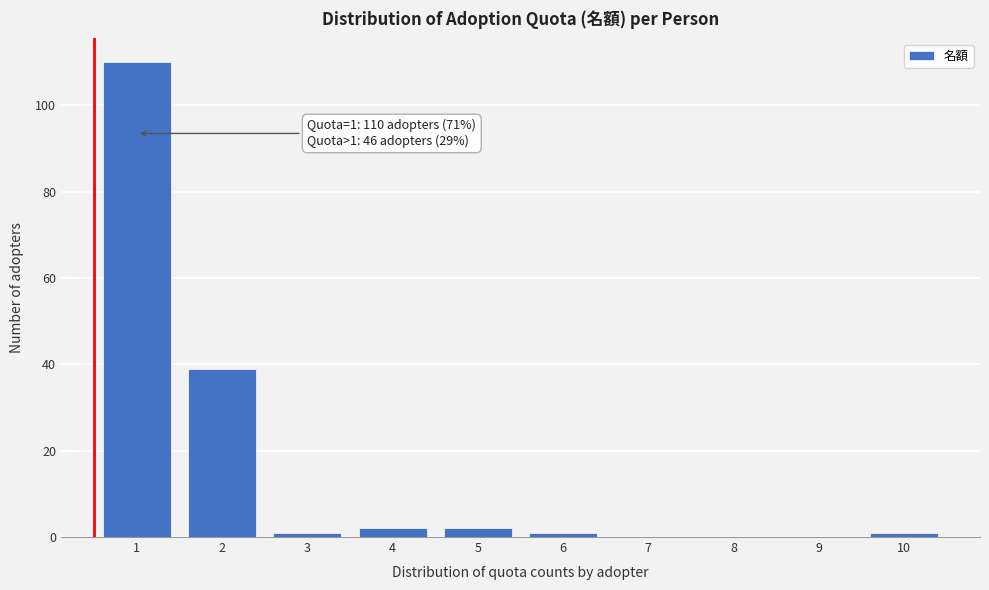

Reading left to right, extract all data points from this chart.

1=110	2=39	3=1	4=2	5=2	6=1	7=0	8=0	9=0	10=1